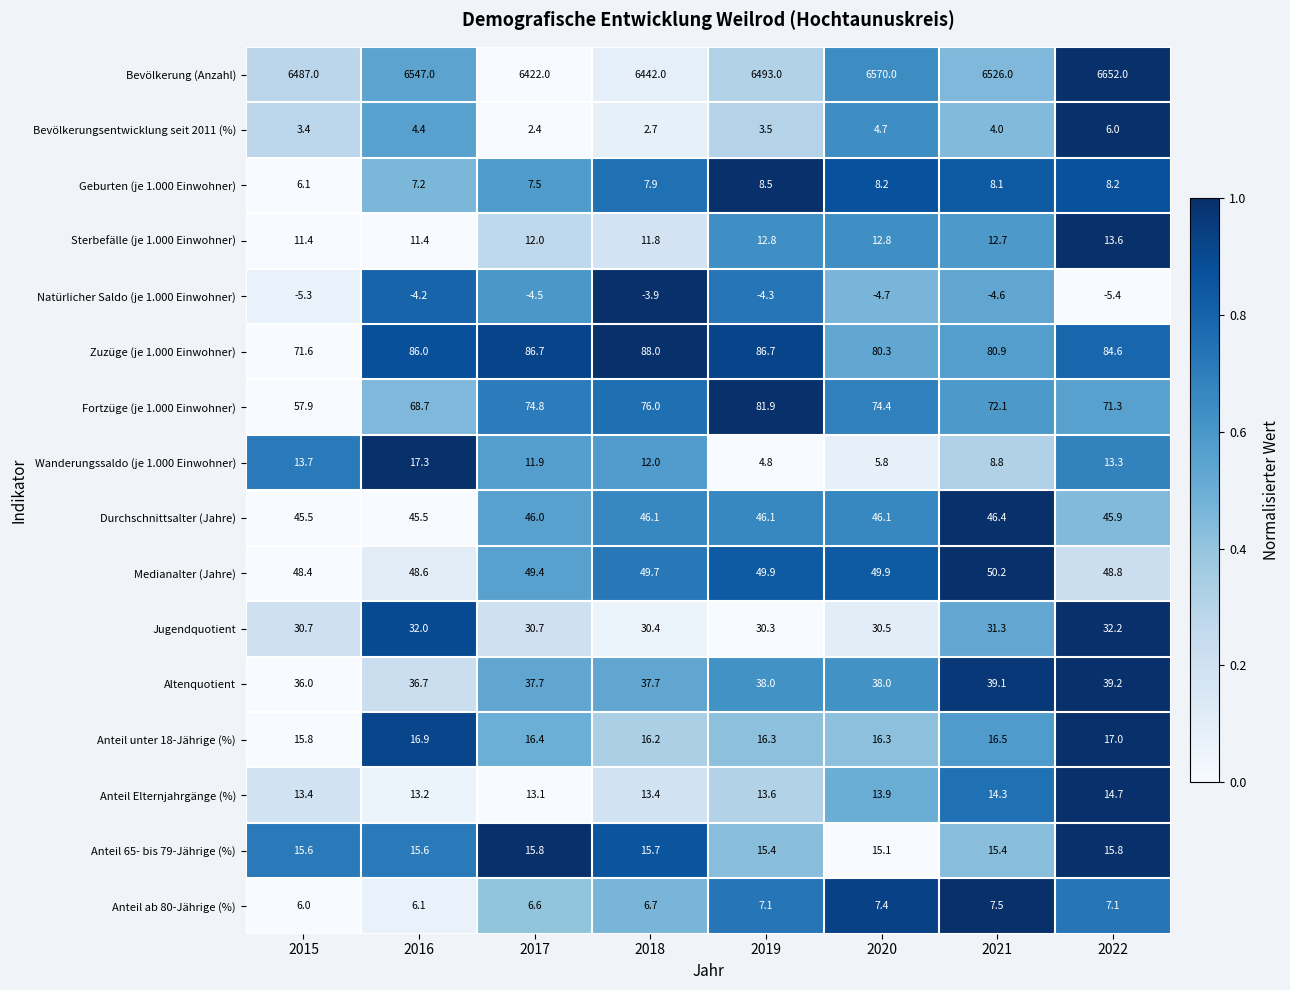

Which series has the largest range (max minus min)?

Bevölkerung (Anzahl)